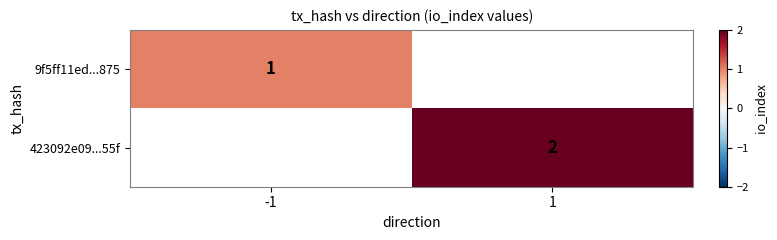

How many categories are shown in the chart?

2